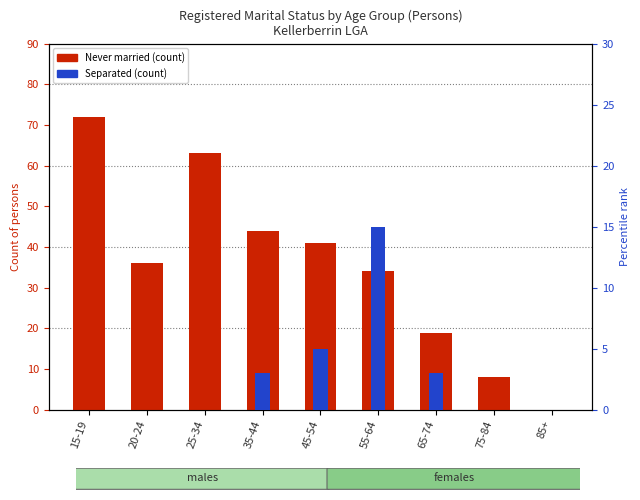

Are the bars grouped side by side (vs. stacked)?

Yes